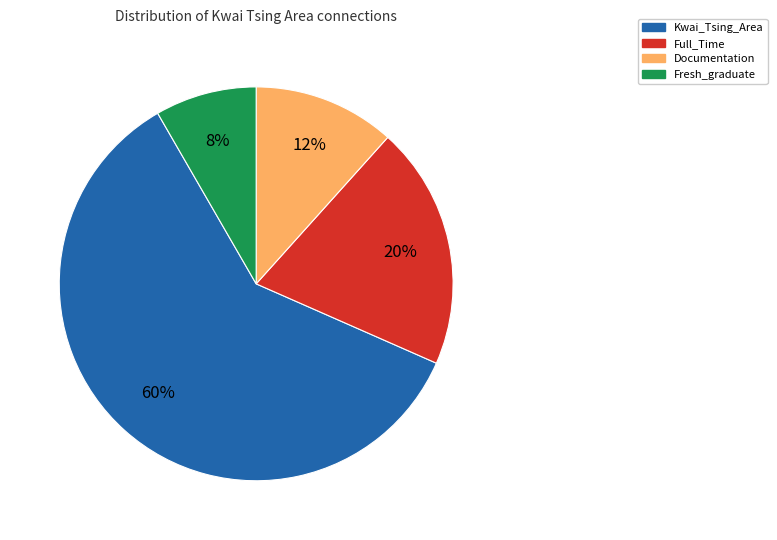

Is there any slice that represents more than half of the pie?

Yes